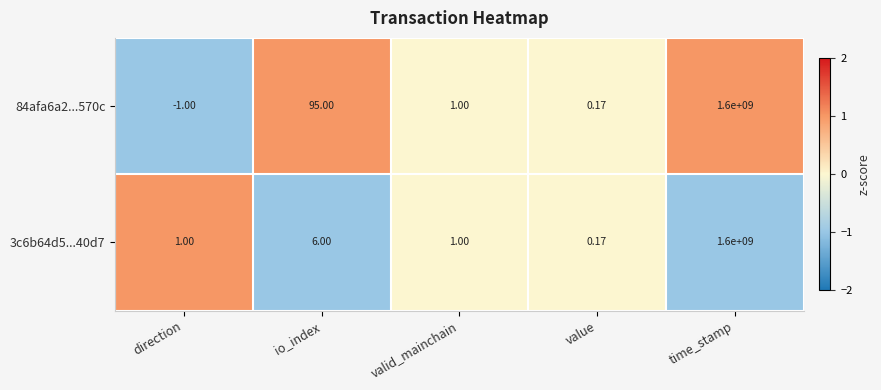

Which label corresponds to the largest value in the chart?

time_stamp